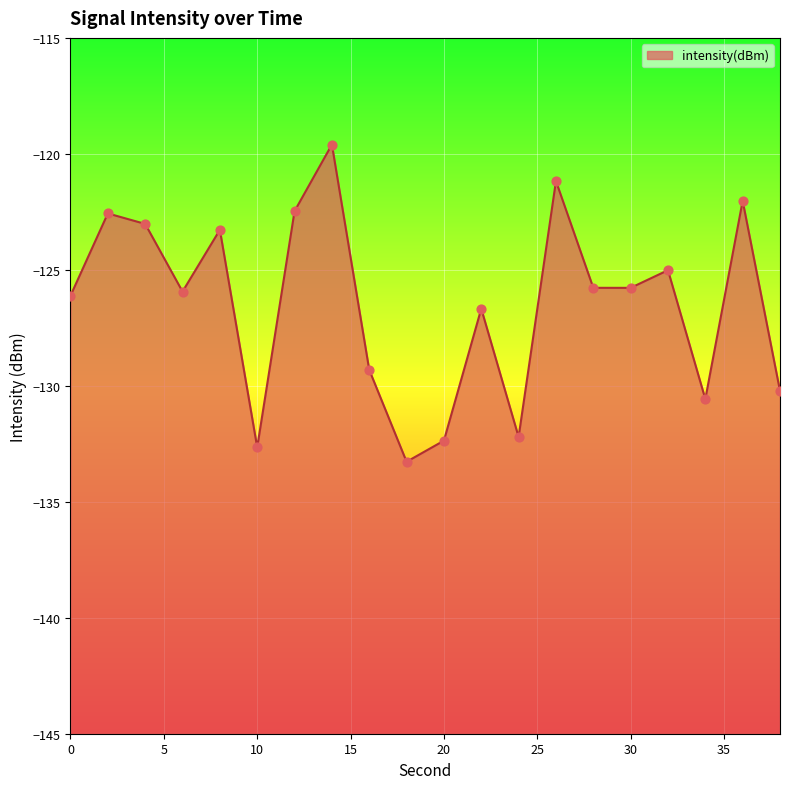

Between 28 and 22, which is larger?

28